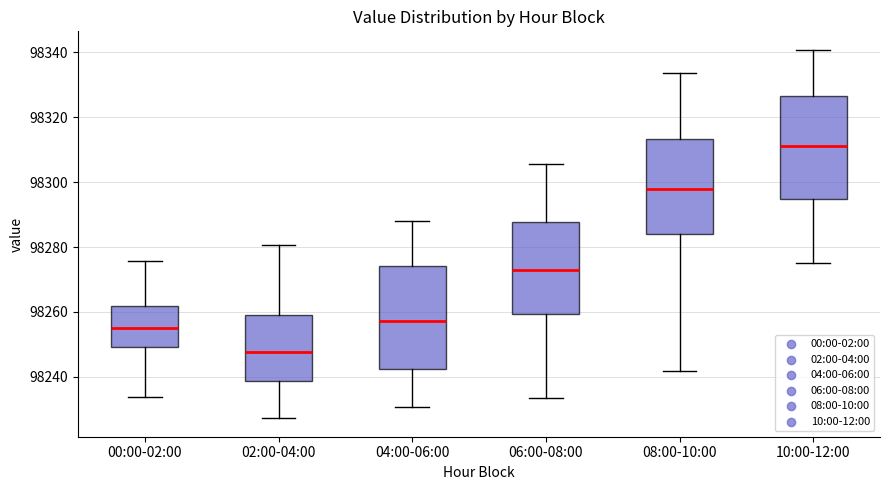

Reading left to right, read every box against the y-axis: the position of its median line, the range the box covers, and the ends of its whiskers. The values are not printed on the chart, so give them approximately, as read against the axis.

00:00-02:00: median 98256, box 98250 to 98262, whiskers 98234 to 98276
02:00-04:00: median 98248, box 98238 to 98260, whiskers 98228 to 98280
04:00-06:00: median 98258, box 98242 to 98274, whiskers 98230 to 98288
06:00-08:00: median 98274, box 98260 to 98288, whiskers 98234 to 98306
08:00-10:00: median 98298, box 98284 to 98314, whiskers 98242 to 98334
10:00-12:00: median 98312, box 98294 to 98326, whiskers 98276 to 98340